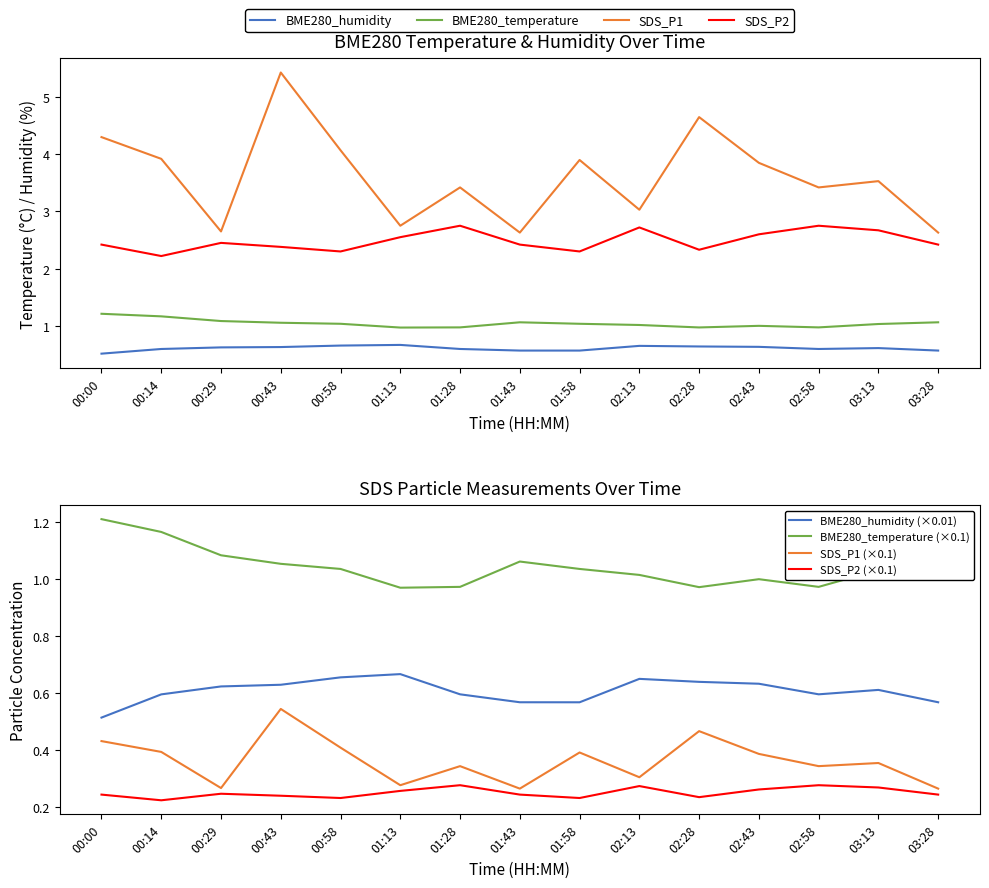

How many interior local peaks does the SDS_P2 series have?

4